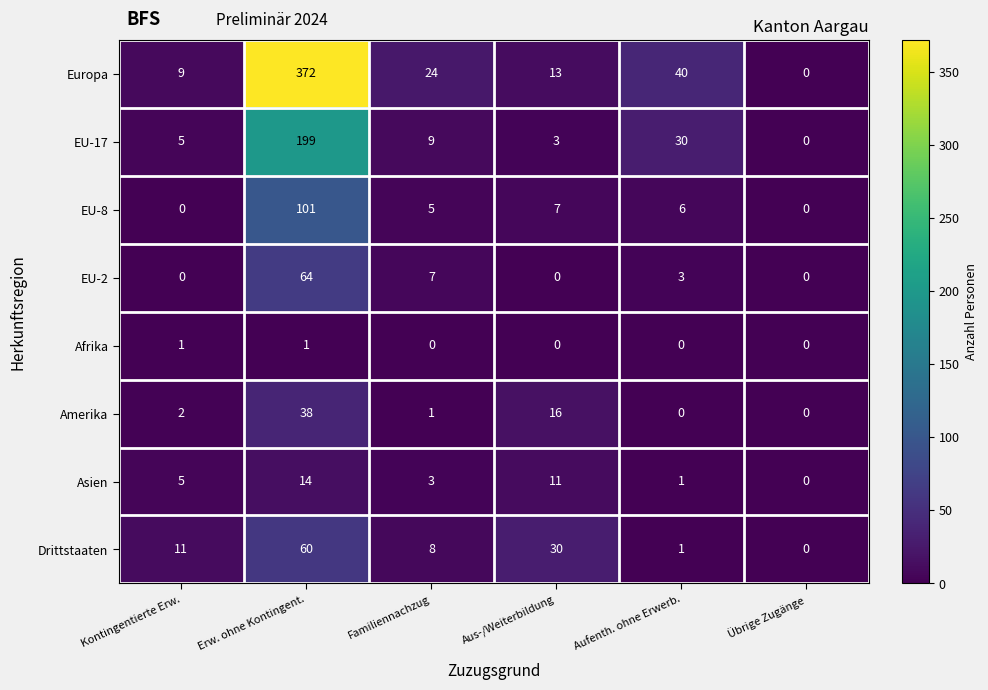

Which label corresponds to the largest value in the chart?

Erw. ohne Kontingent.